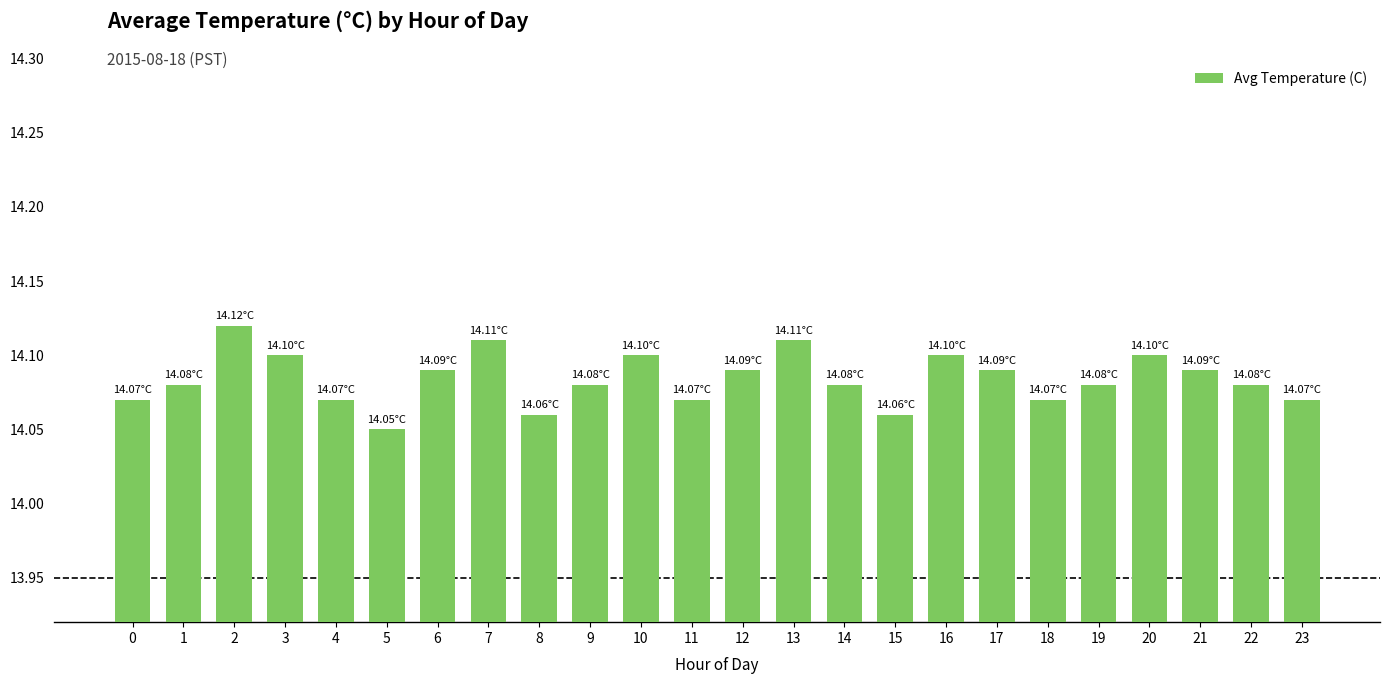

The chart shows a value of 14.1 at 4. True or false?

True